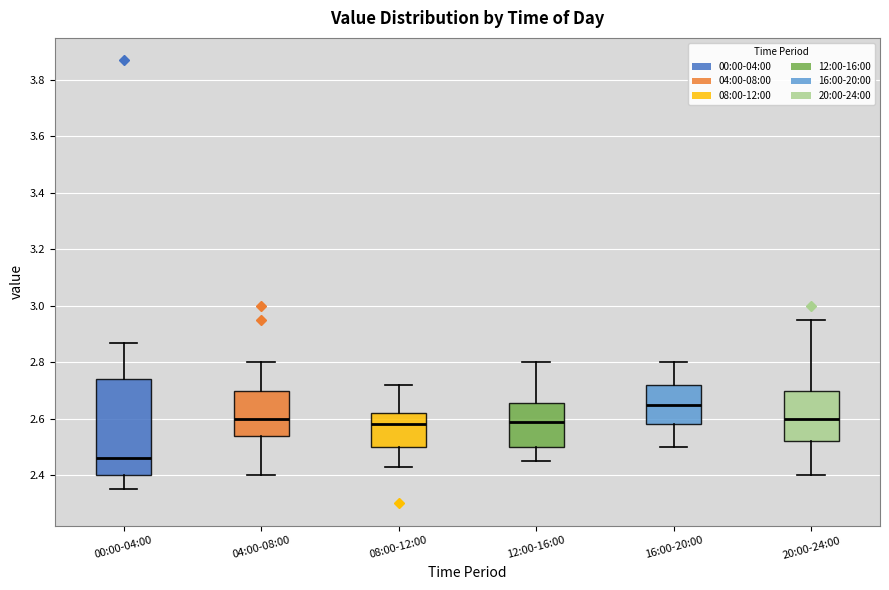

Where is the upper edge of the box for 20:00-24:00 on the y-axis? The values are not printed on the chart, so give them approximately, as read against the axis.

2.70